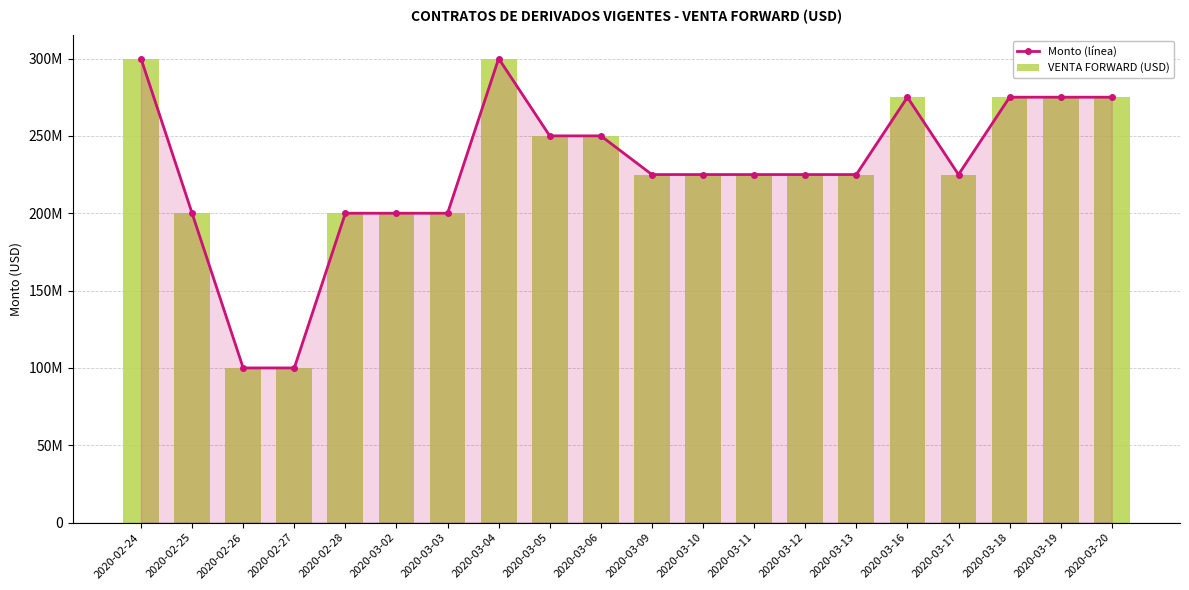

What is the sum of the Monto (línea) values at 2020-02-28 and 2020-03-04?

500000000